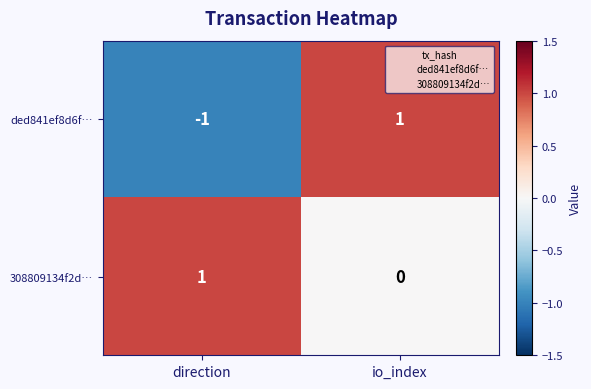

The ded841ef8d6f… series shows -1 at direction. True or false?

True